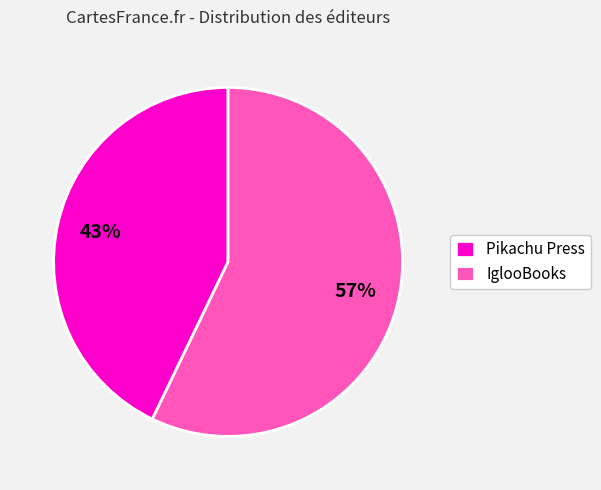

Which slice represents more than half of the pie?

IglooBooks